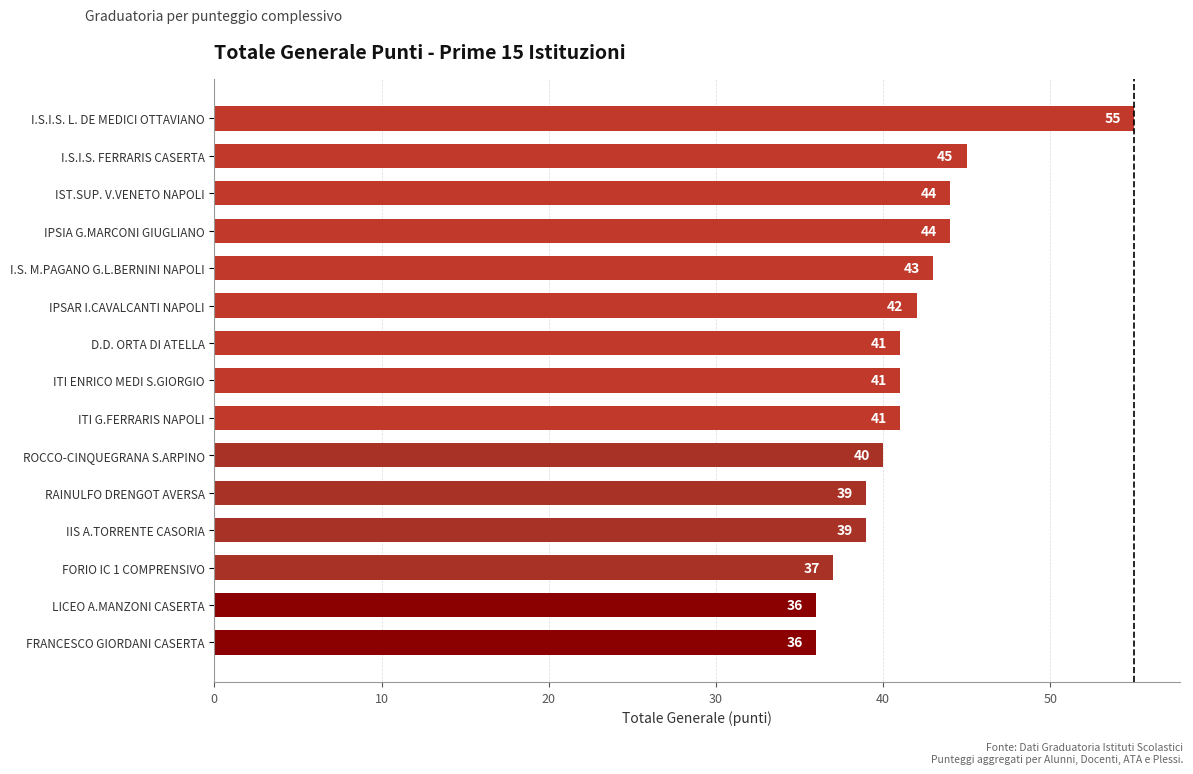

How many data points does each series have?

15